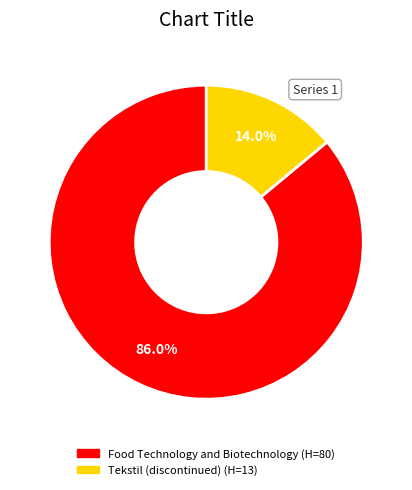

Is it true that Food Technology and Biotechnology is 93% of the pie?

False